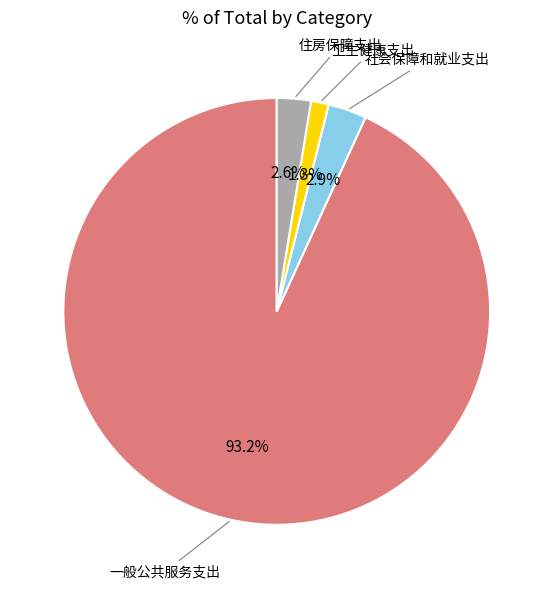

Does any single category account for the majority?

Yes